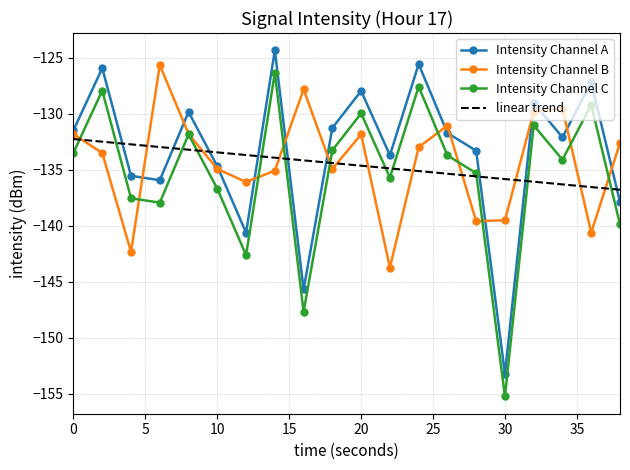

True or false: Intensity Channel A and Intensity Channel B cross at least once.

True